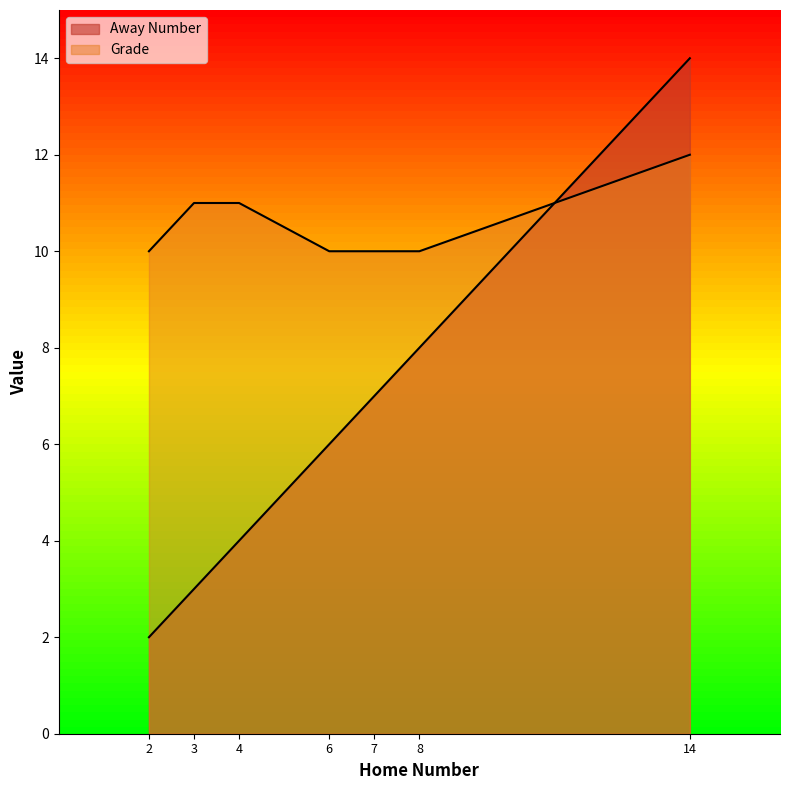

How many times do Grade and Away Number cross each other?

1